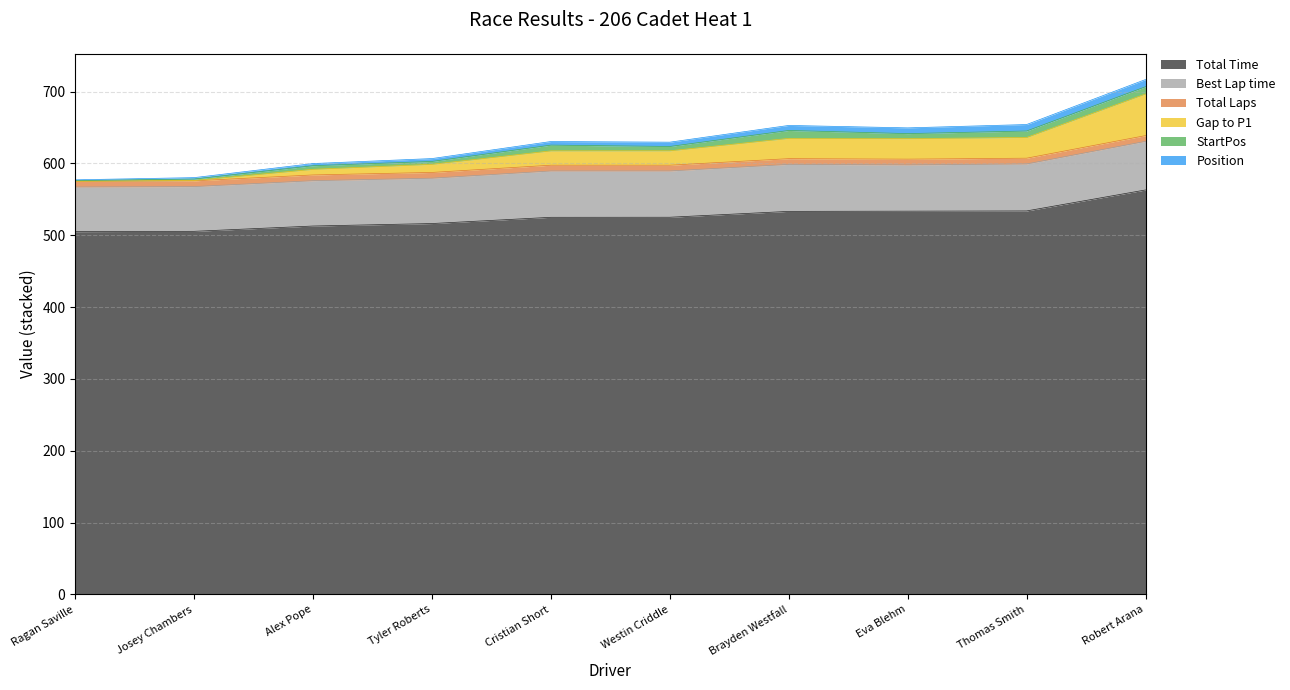

Which category has the highest value in the Total Time series?

Robert Arana